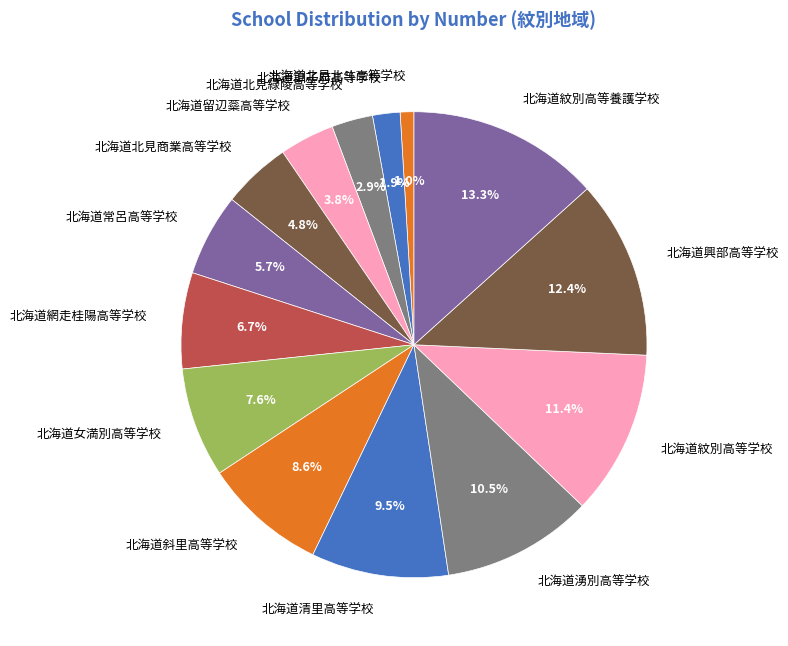

The 北海道網走桂陽高等学校 slice represents 7% of the pie. True or false?

True